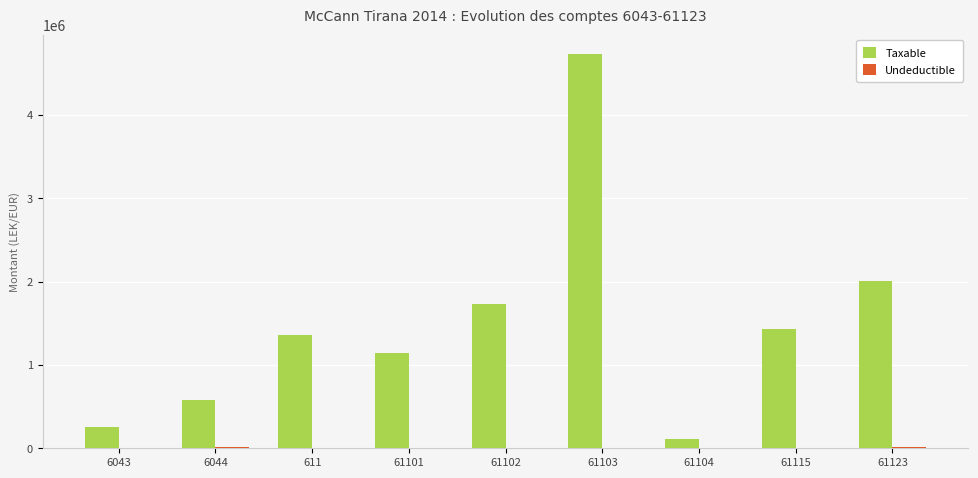

What is the greatest value displayed?

4731146.9